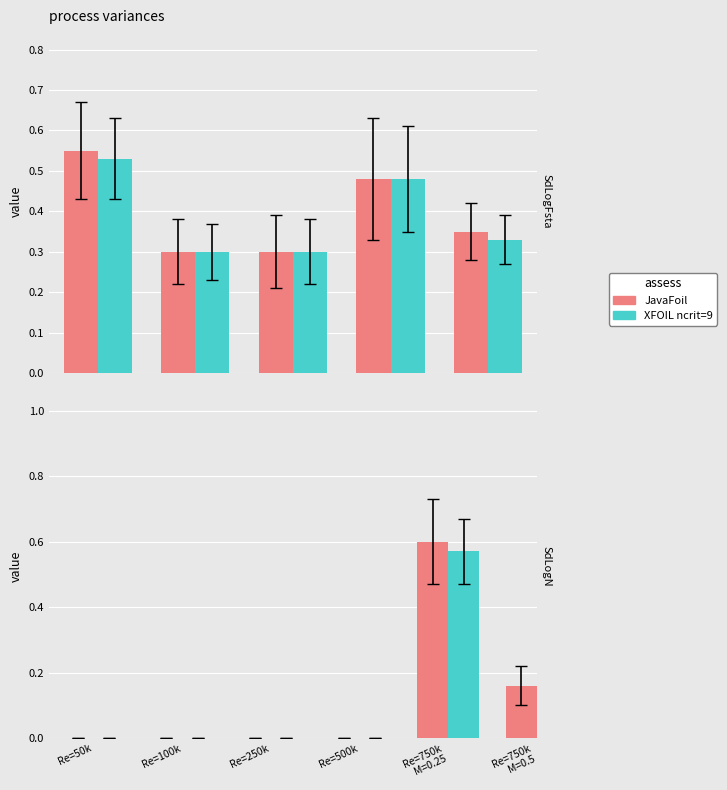

Which label corresponds to the largest value in the chart?

Re=750k
M=0.25